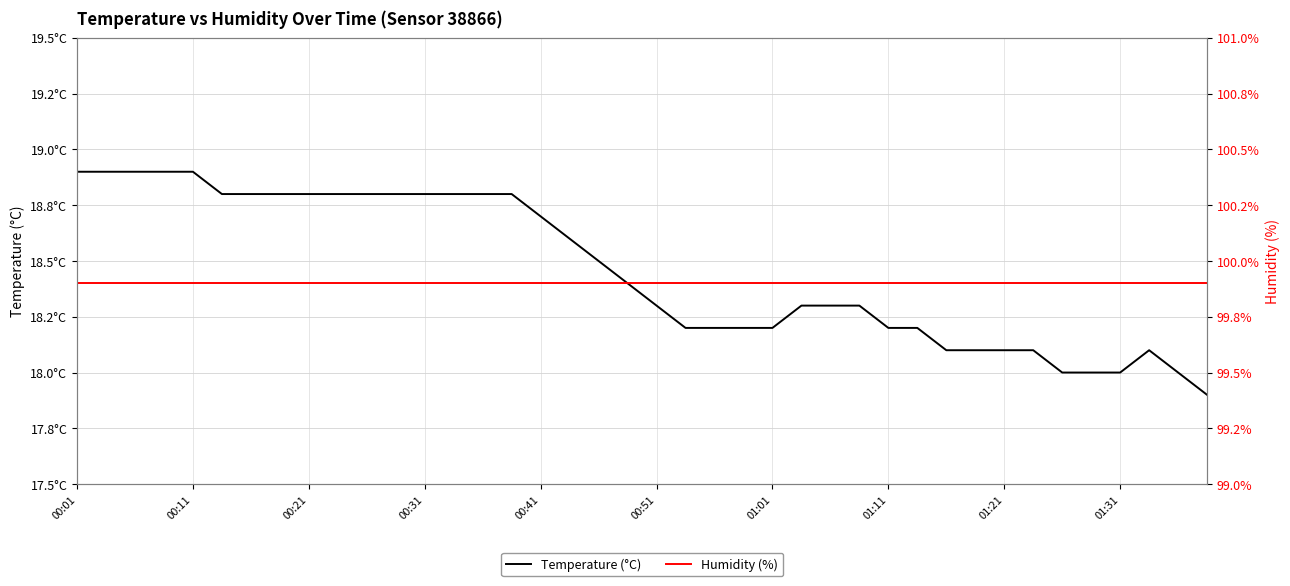

Is this an area chart (filled region under the line)?

No